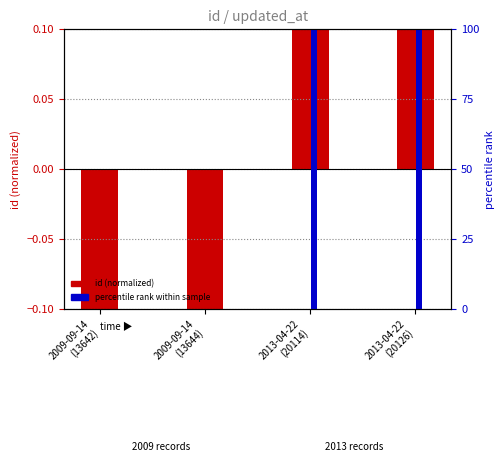

List the series in order of their overall mean, highest first.

percentile rank within sample, id (normalized)